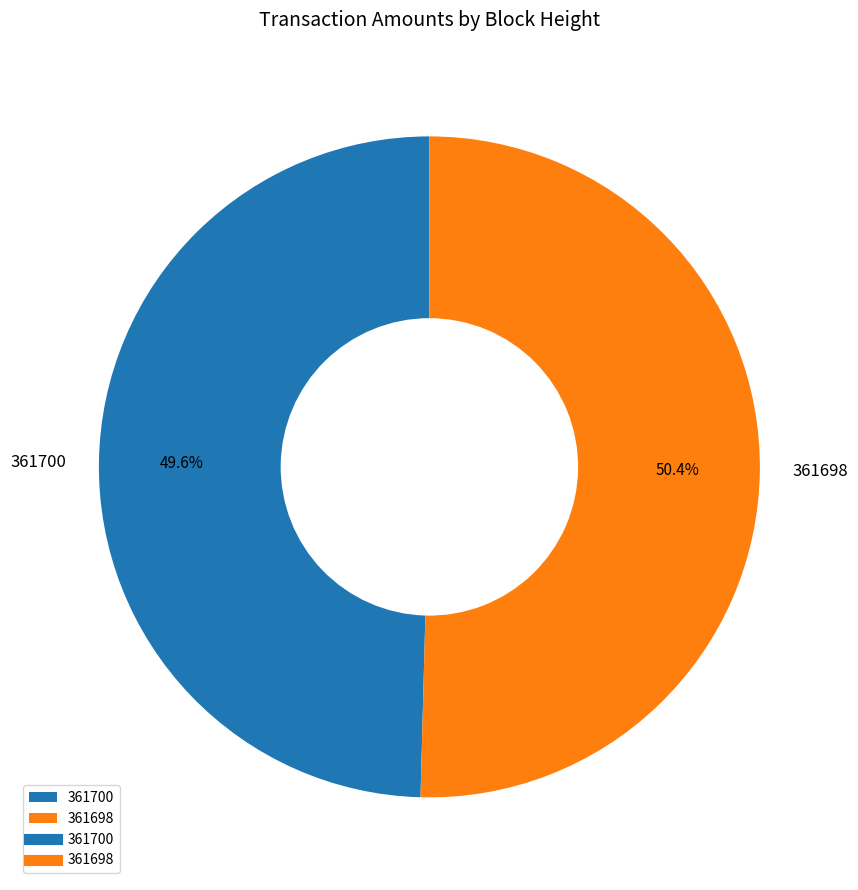

Is 361700 the majority of the pie?

No